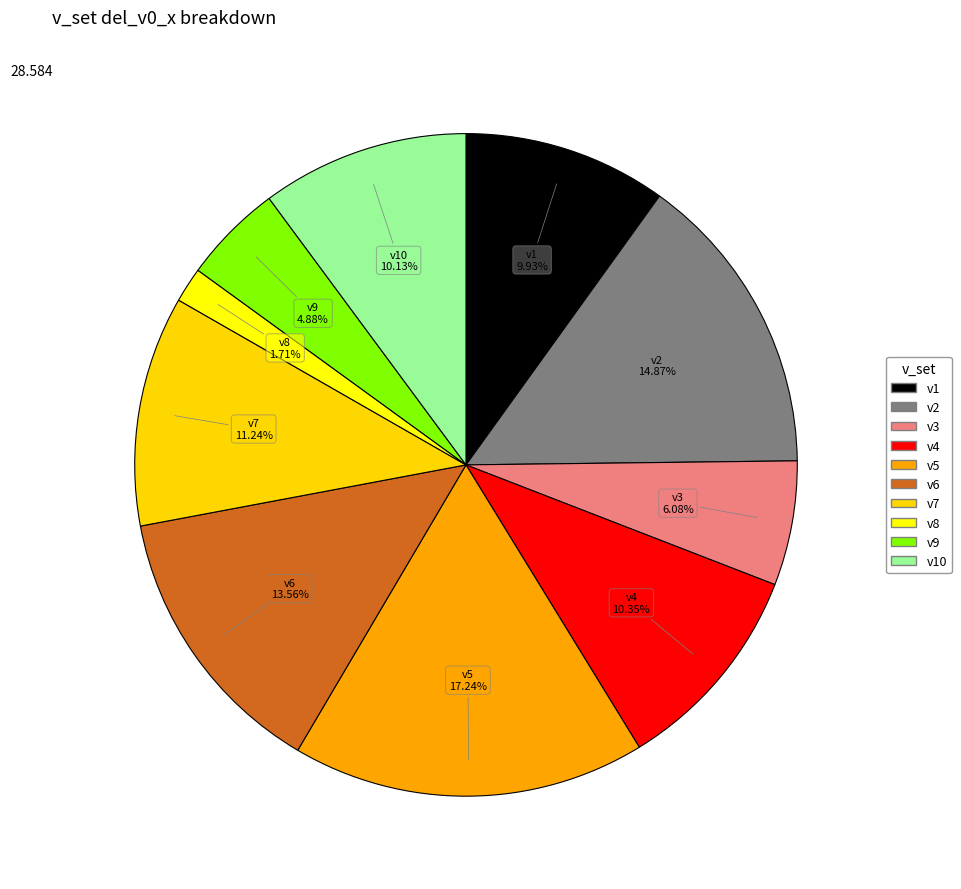

Count the number of slices in the pie.

10